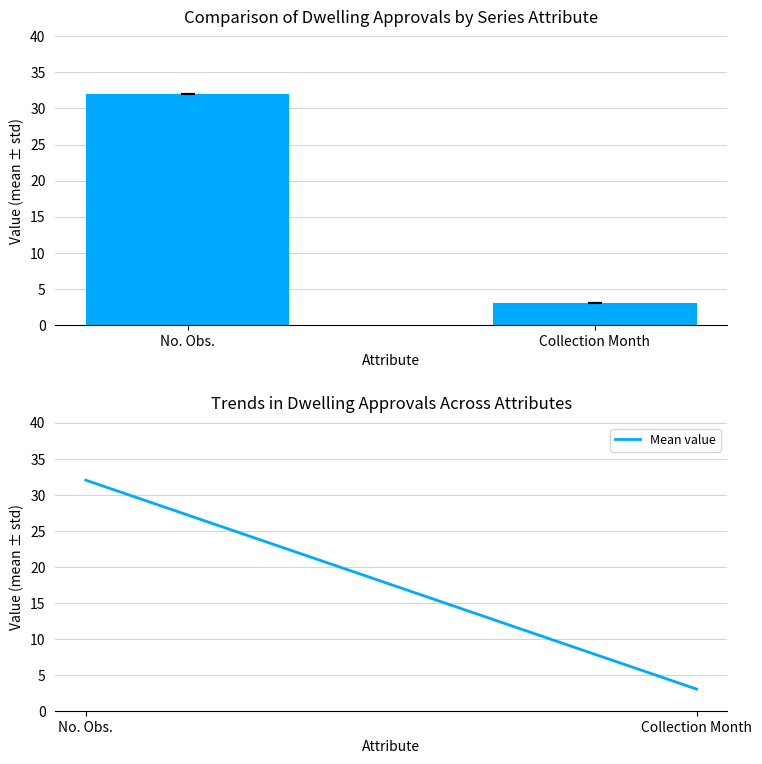

What position from the left is Collection Month?

2